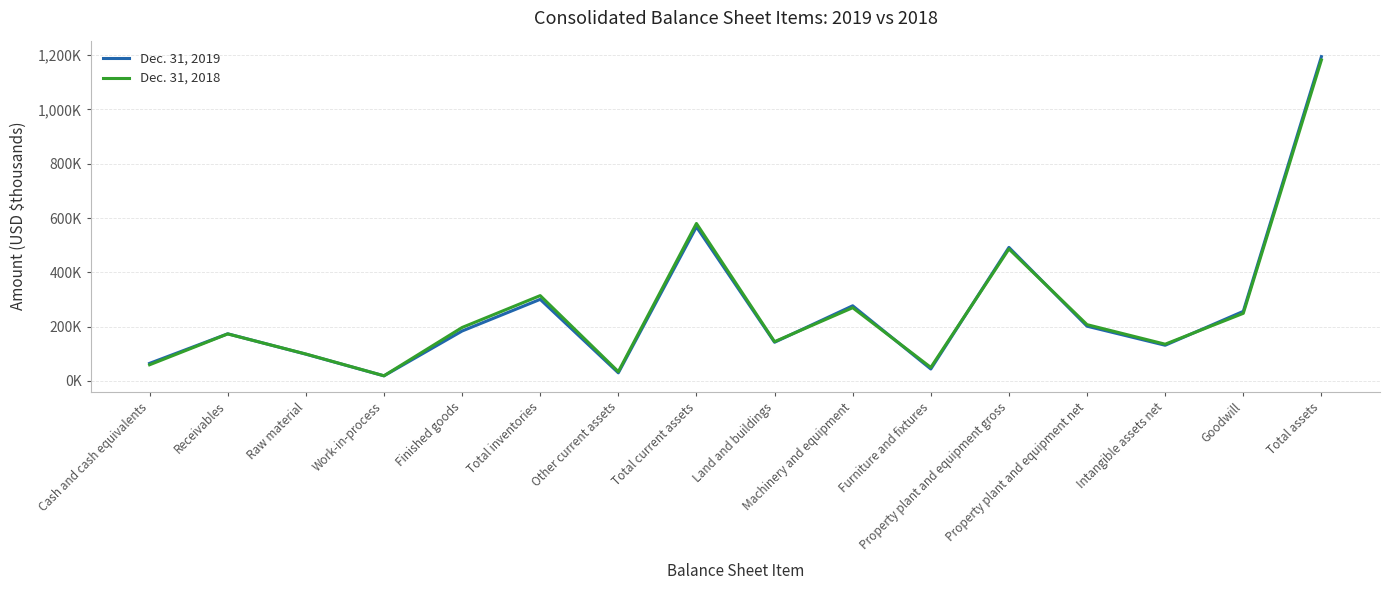

Which series changed the most between Raw material and Intangible assets net?

Dec. 31, 2018